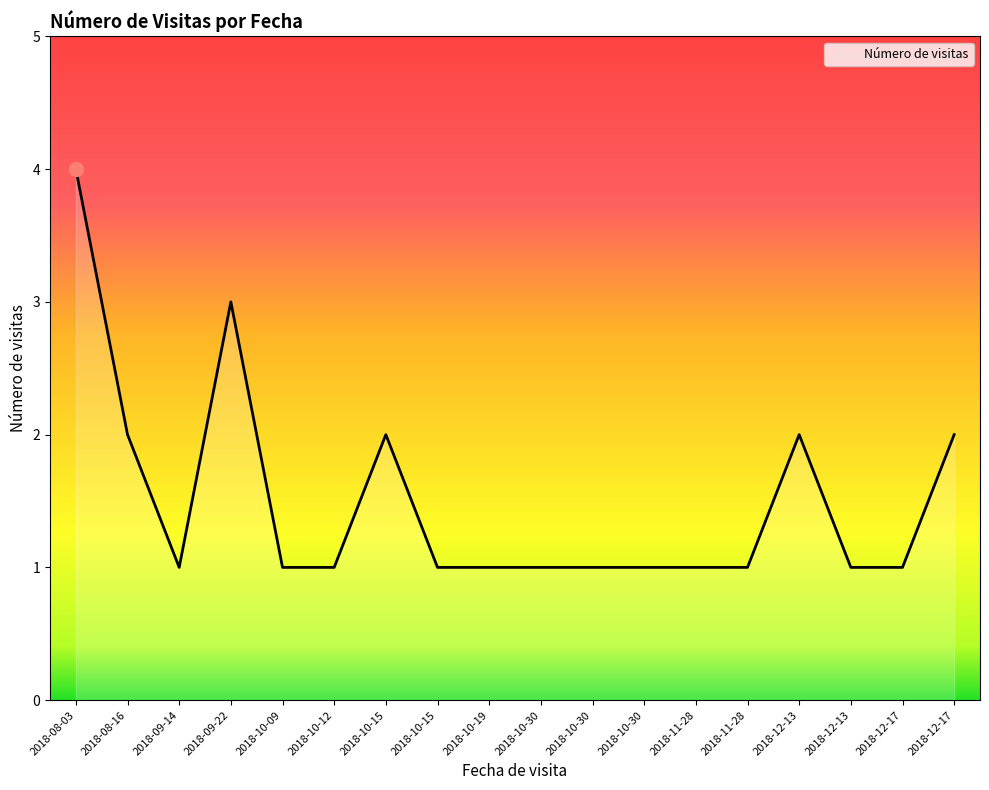

How many lines are shown in the chart?

1